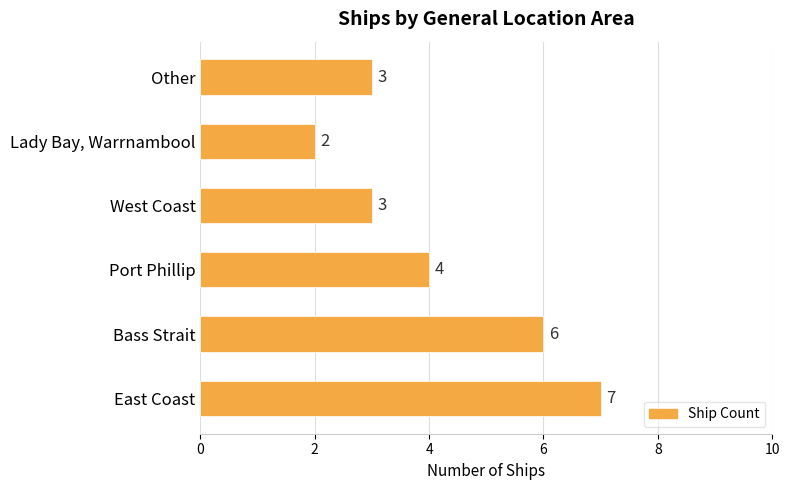

Which category has the lowest value across all series?

Lady Bay, Warrnambool